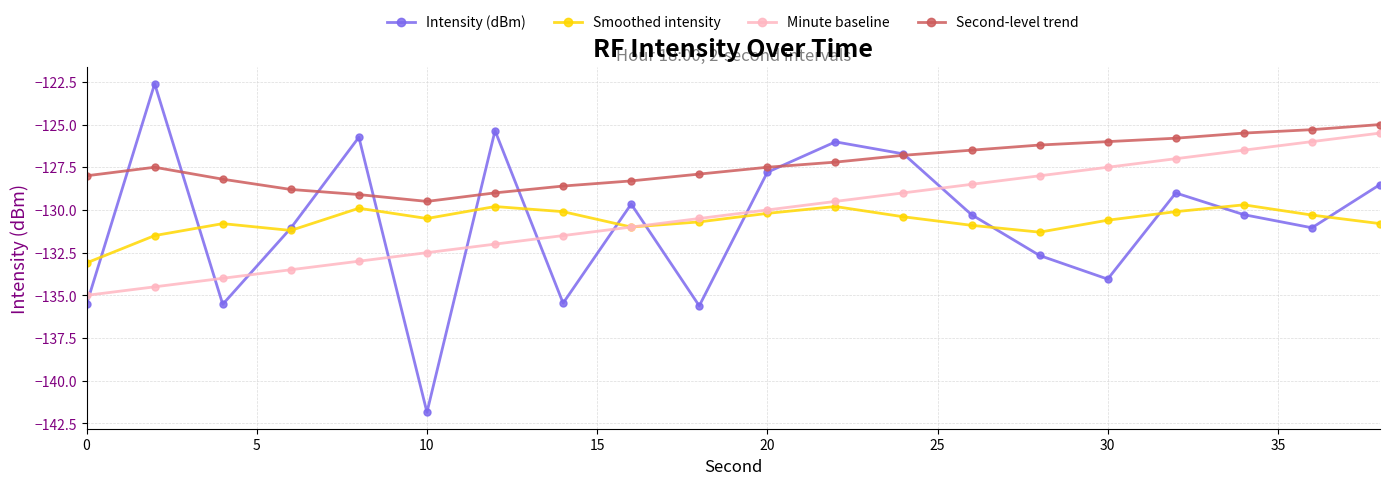

What is the value of the Smoothed intensity point at the 8th from the left?

-130.1